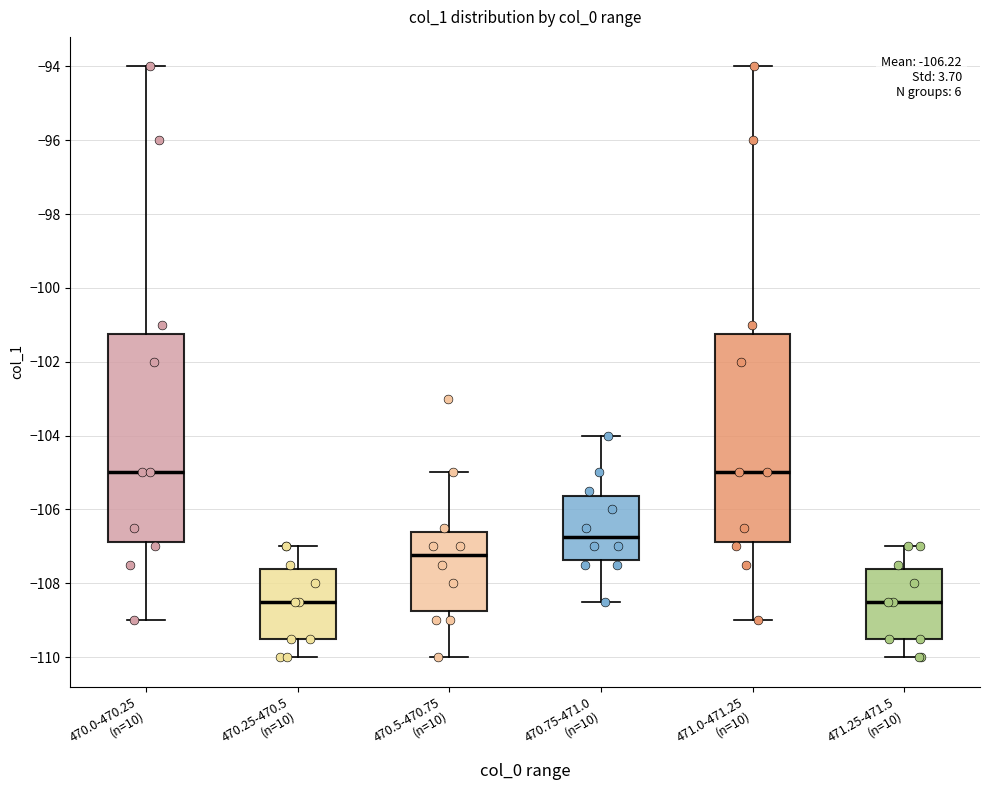

Where does the lower whisker of the box for 471.0-471.25 (n=10) end on the y-axis? The values are not printed on the chart, so give them approximately, as read against the axis.

-109.0